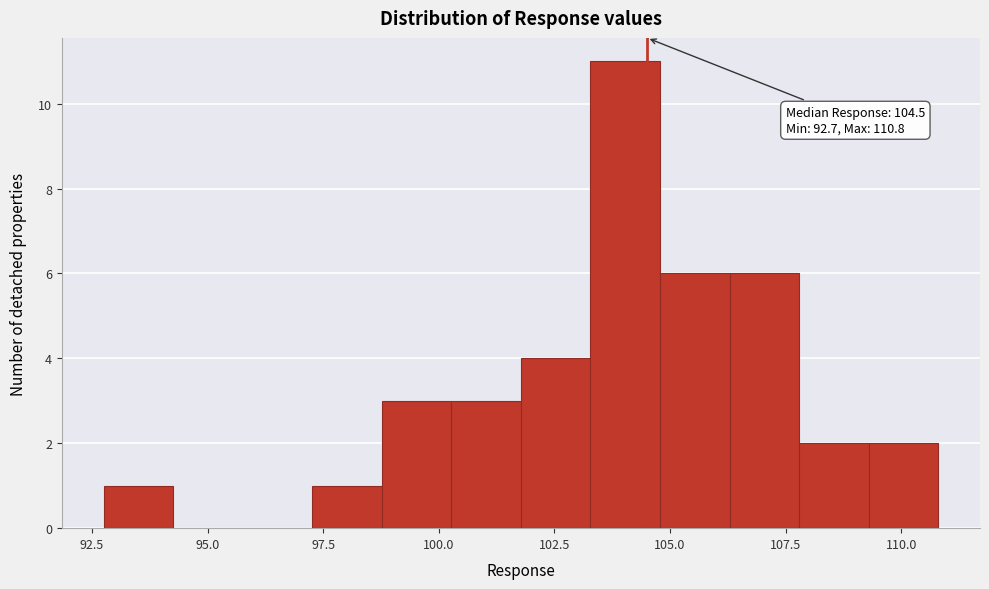

Around what value on the x-axis is the tallest bar? Give the approximate position of its centre, as read against the axis.

104.0